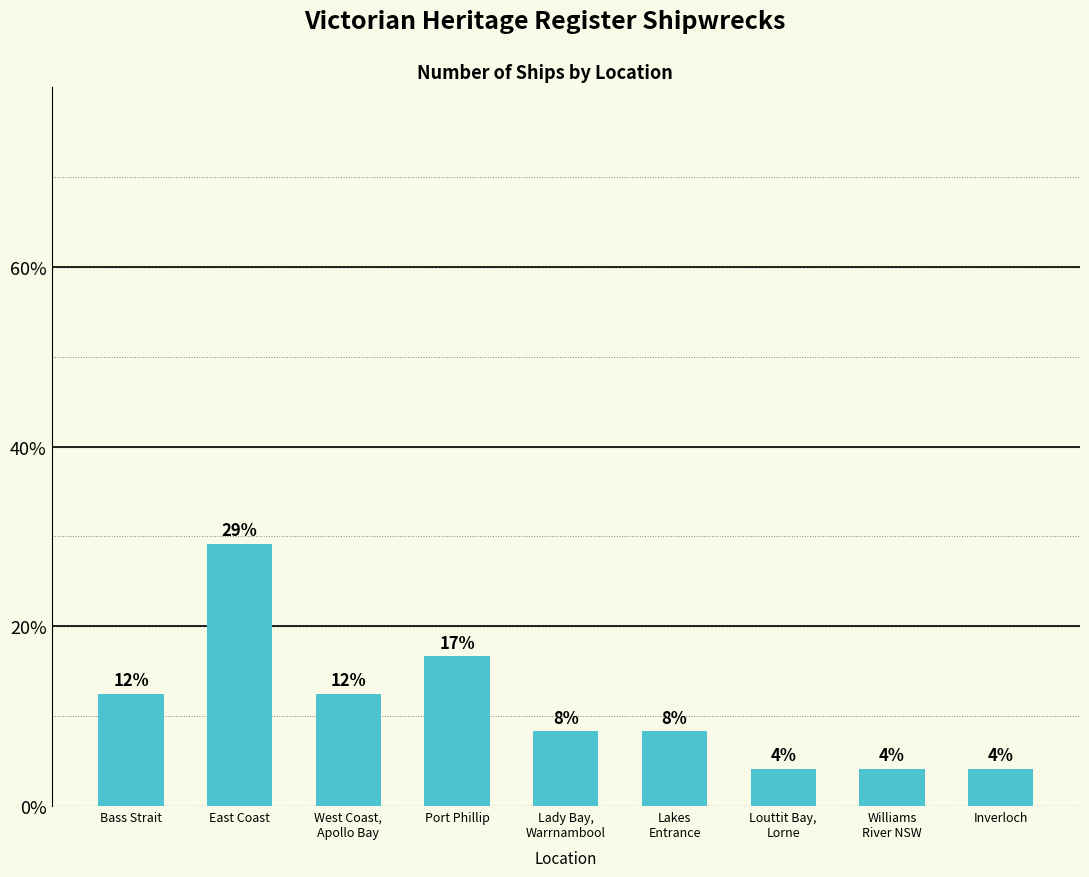

Are the bars horizontal?

No